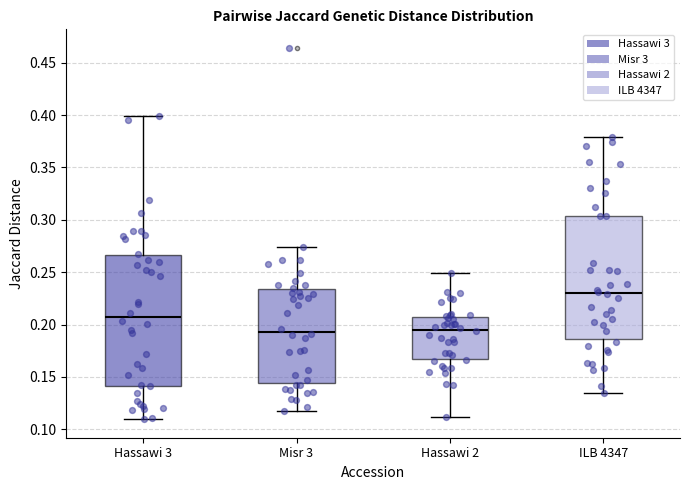

Reading left to right, read every box against the y-axis: the position of its median line, the range the box covers, and the ends of its whiskers. The values are not printed on the chart, so give them approximately, as read against the axis.

Hassawi 3: median 0.205, box 0.140 to 0.265, whiskers 0.110 to 0.400
Misr 3: median 0.195, box 0.145 to 0.235, whiskers 0.120 to 0.275
Hassawi 2: median 0.195, box 0.165 to 0.205, whiskers 0.110 to 0.250
ILB 4347: median 0.230, box 0.185 to 0.305, whiskers 0.135 to 0.380